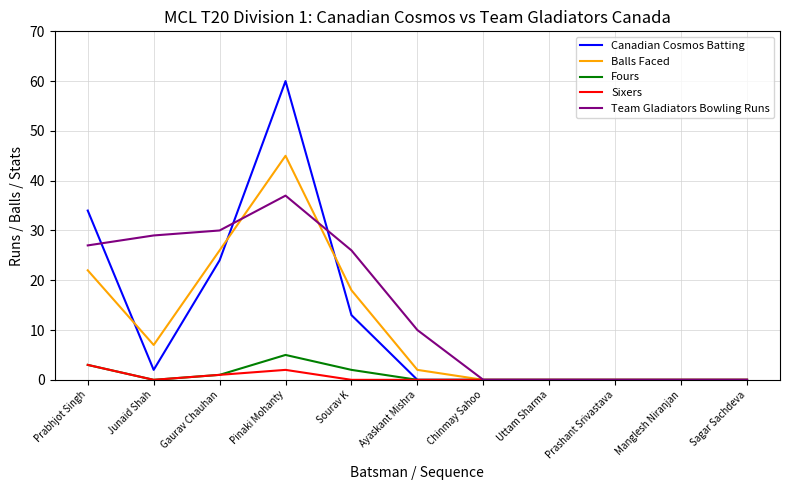

Is it true that Balls Faced equals 0 at Prashant Srivastava?

True